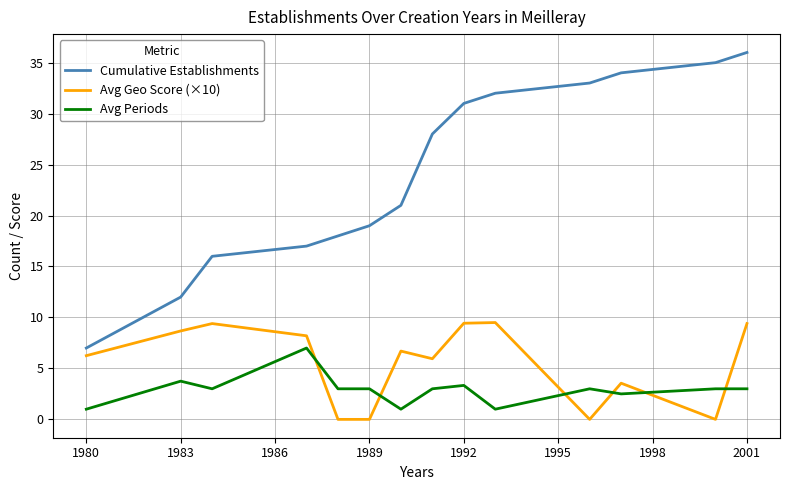

Which series has the largest range (max minus min)?

Cumulative Establishments